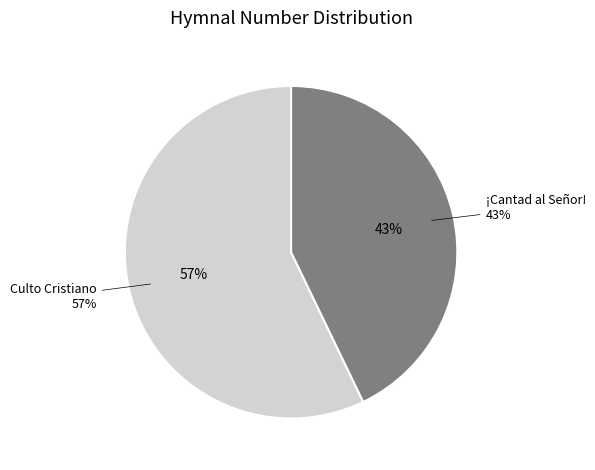

To the nearest percent, what is the difference between the Culto Cristiano and ¡Cantad al Señor! slice percentages?

14%